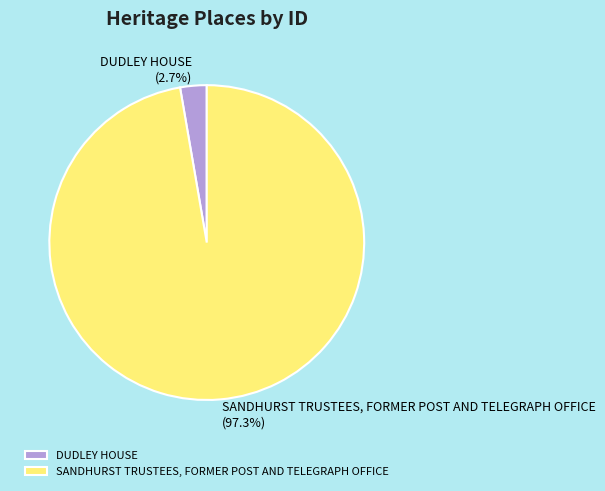

Which category has the smallest portion of the pie?

DUDLEY HOUSE